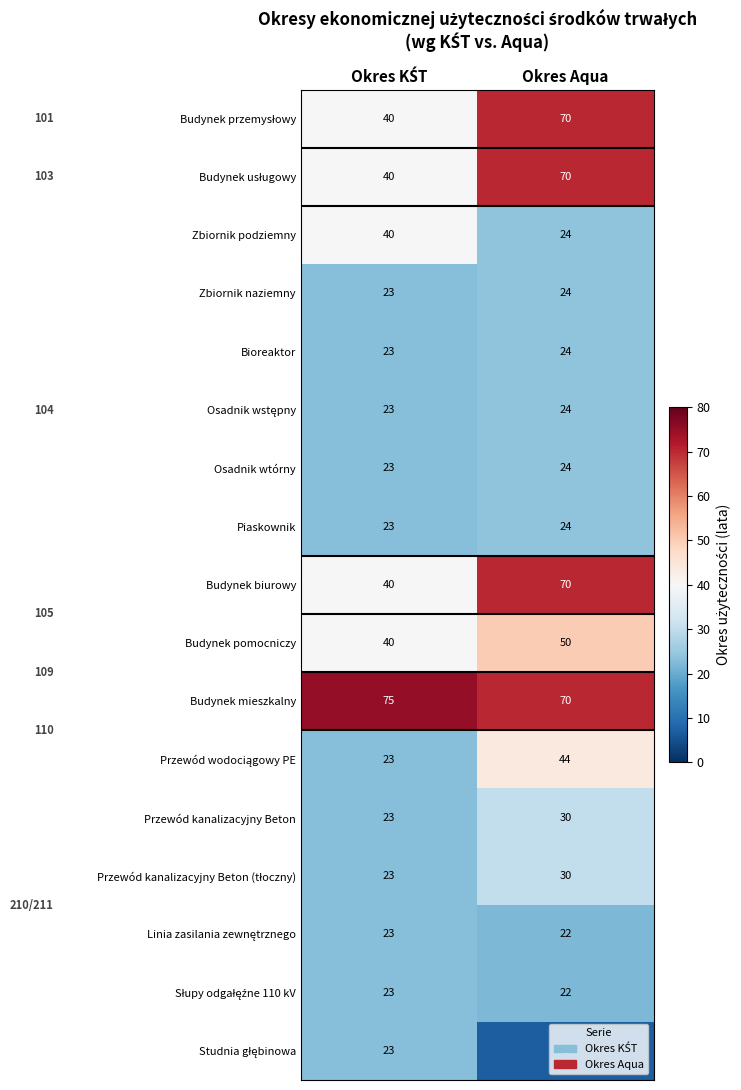

At which category is the sum across all series the highest?

Okres Aqua